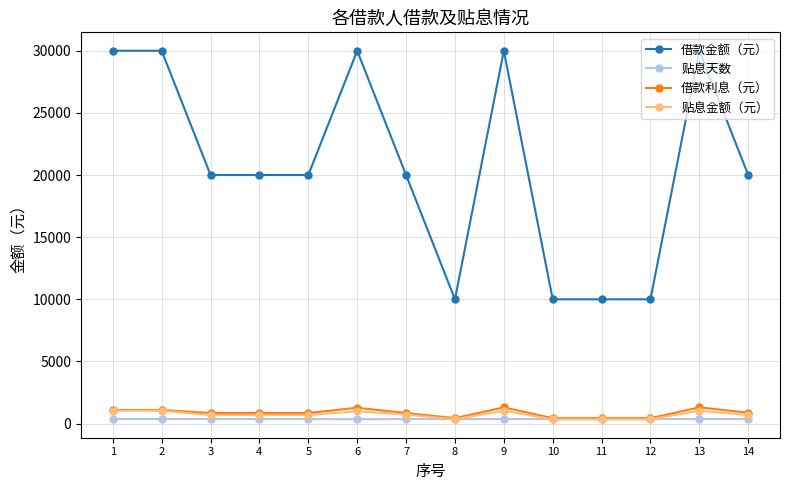

The 贴息天数 series shows 365.0 at 3. True or false?

True